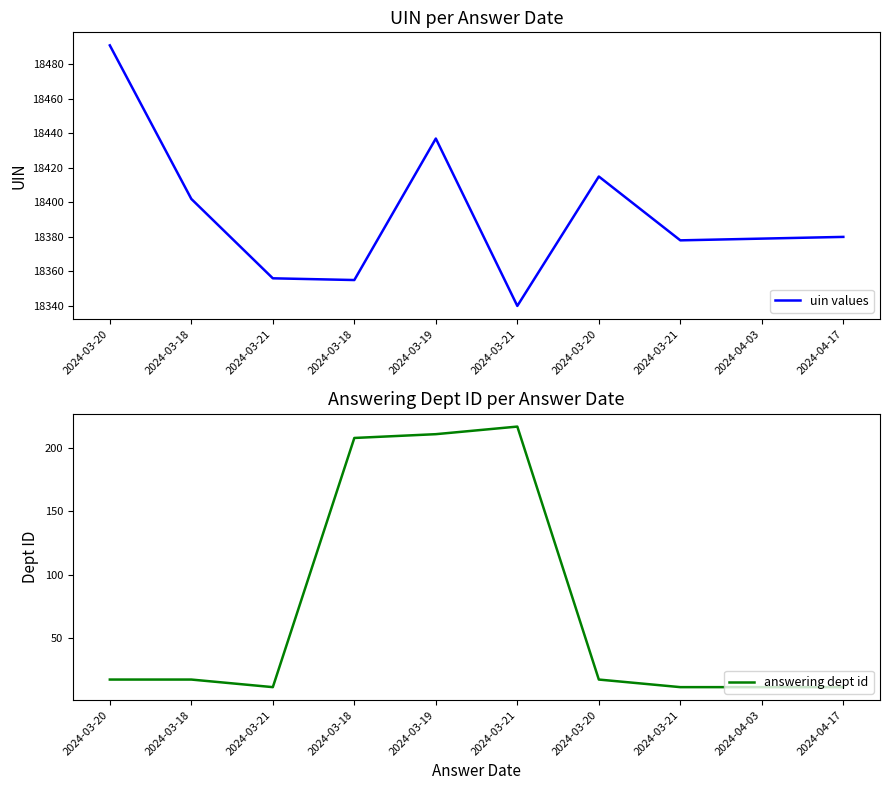

Reading left to right, extract all data points from this chart.

uin values: 18491	18402	18356	18355	18437	18340	18415	18378	18379	18380
answering dept id: 17	17	11	208	211	217	17	11	11	11